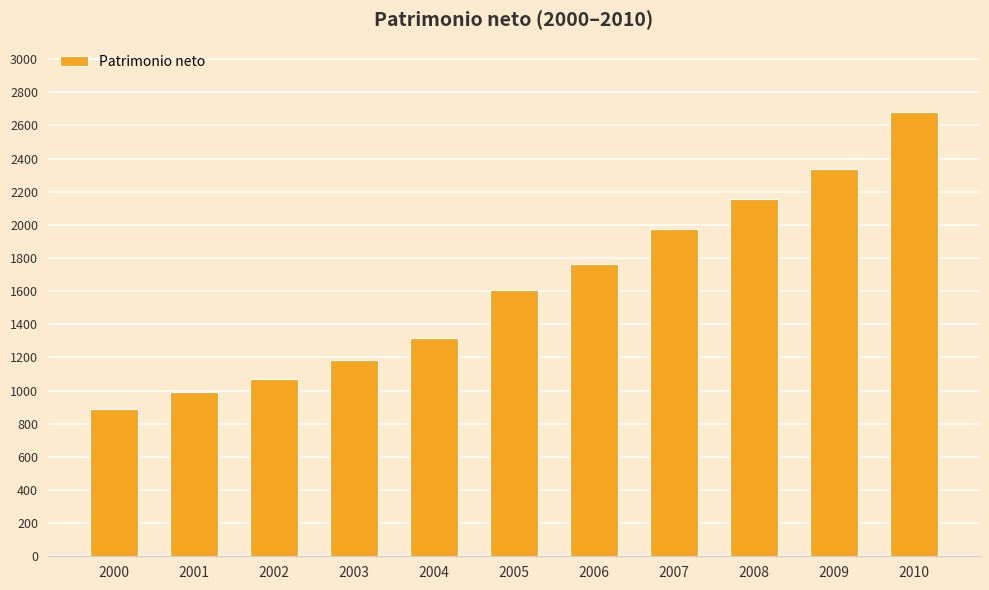

Which has a higher value, 2009 or 2000?

2009